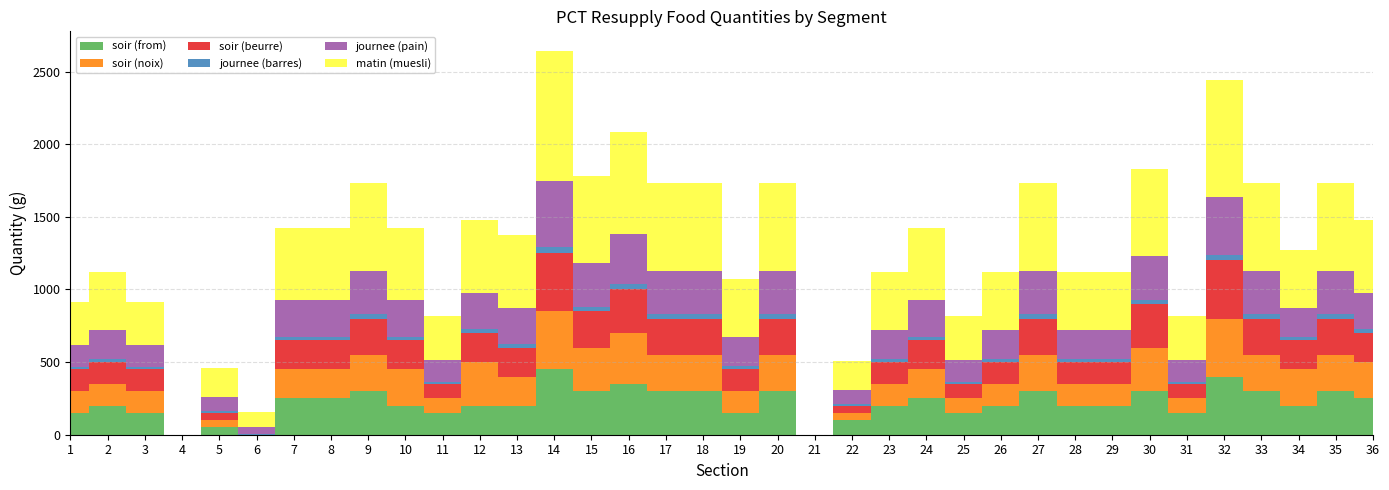

Reading right to left, what are all the values shown in this chart?

soir (from): 36=250	35=300	34=200	33=300	32=400	31=150	30=300	29=200	28=200	27=300	26=200	25=150	24=250	23=200	22=100	21=0	20=300	19=150	18=300	17=300	16=350	15=300	14=450	13=200	12=200	11=150	10=200	9=300	8=250	7=250	6=0	5=50	4=0	3=150	2=200	1=150
soir (noix): 36=250	35=250	34=250	33=250	32=400	31=100	30=300	29=150	28=150	27=250	26=150	25=100	24=200	23=150	22=50	21=0	20=250	19=150	18=250	17=250	16=350	15=300	14=400	13=200	12=300	11=100	10=250	9=250	8=200	7=200	6=0	5=50	4=0	3=150	2=150	1=150
soir (beurre): 36=200	35=250	34=200	33=250	32=400	31=100	30=300	29=150	28=150	27=250	26=150	25=100	24=200	23=150	22=50	21=0	20=250	19=150	18=250	17=250	16=300	15=250	14=400	13=200	12=200	11=100	10=200	9=250	8=200	7=200	6=0	5=50	4=0	3=150	2=150	1=150
journee (barres): 36=25	35=30	34=20	33=30	32=40	31=15	30=30	29=20	28=20	27=30	26=20	25=15	24=25	23=20	22=10	21=0	20=30	19=20	18=30	17=30	16=35	15=30	14=45	13=25	12=25	11=15	10=25	9=30	8=25	7=25	6=5	5=10	4=0	3=15	2=20	1=15
journee (pain): 36=250	35=300	34=200	33=300	32=400	31=150	30=300	29=200	28=200	27=300	26=200	25=150	24=250	23=200	22=100	21=0	20=300	19=200	18=300	17=300	16=350	15=300	14=450	13=250	12=250	11=150	10=250	9=300	8=250	7=250	6=50	5=100	4=0	3=150	2=200	1=150
matin (muesli): 36=500	35=600	34=400	33=600	32=800	31=300	30=600	29=400	28=400	27=600	26=400	25=300	24=500	23=400	22=200	21=0	20=600	19=400	18=600	17=600	16=700	15=600	14=900	13=500	12=500	11=300	10=500	9=600	8=500	7=500	6=100	5=200	4=0	3=300	2=400	1=300